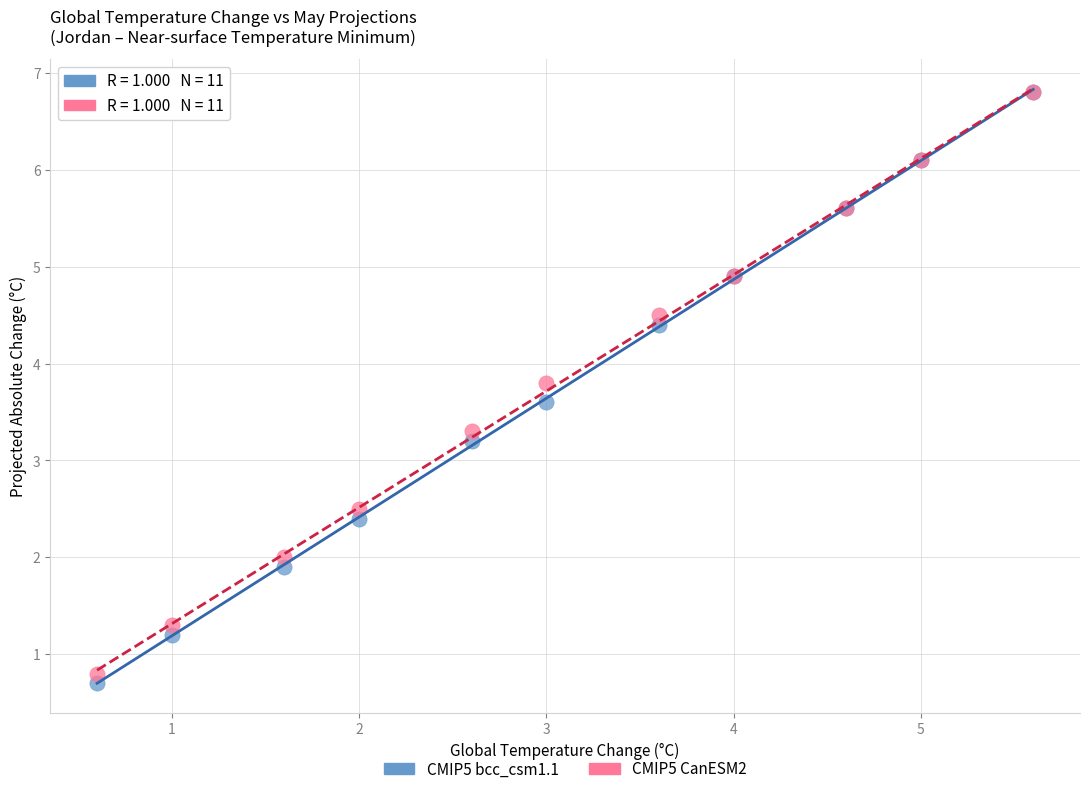

Which series reaches the minimum Y coordinate?

CMIP5 bcc_csm1.1